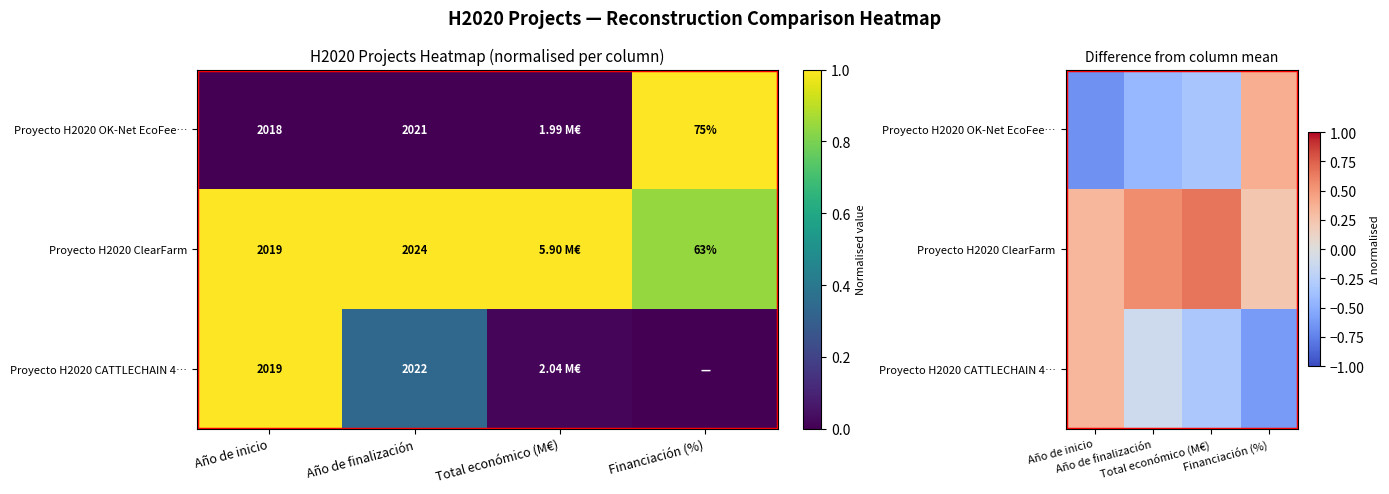

Which series has the widest spread of values?

Proyecto H2020 OK-Net EcoFee…